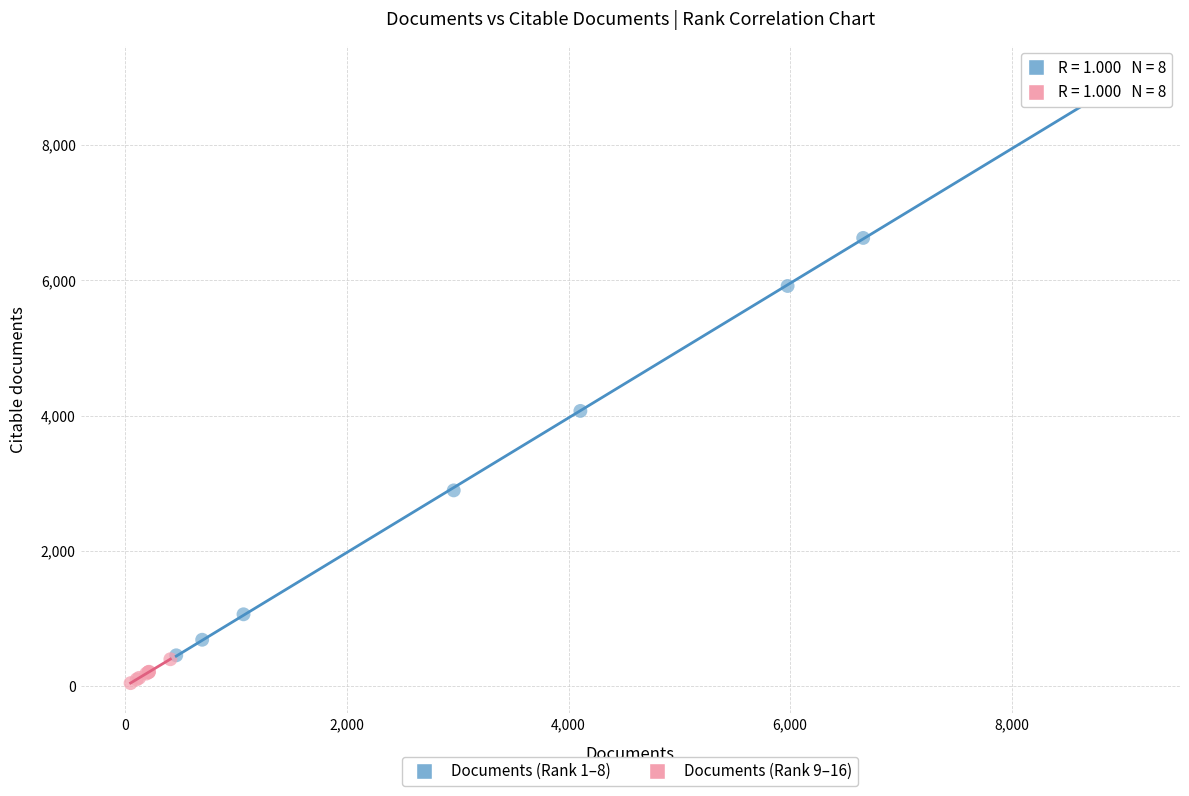

What are all the series names shown in the legend?

Documents (Rank 1–8), Documents (Rank 9–16)